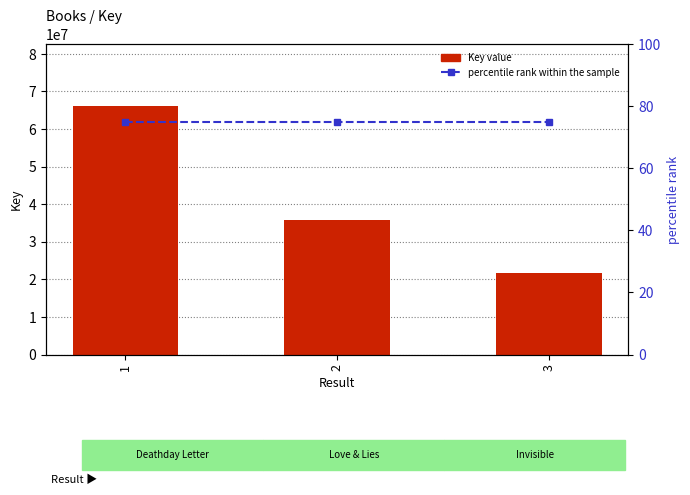

List the series in order of their overall mean, lowest first.

percentile rank within the sample, Key value